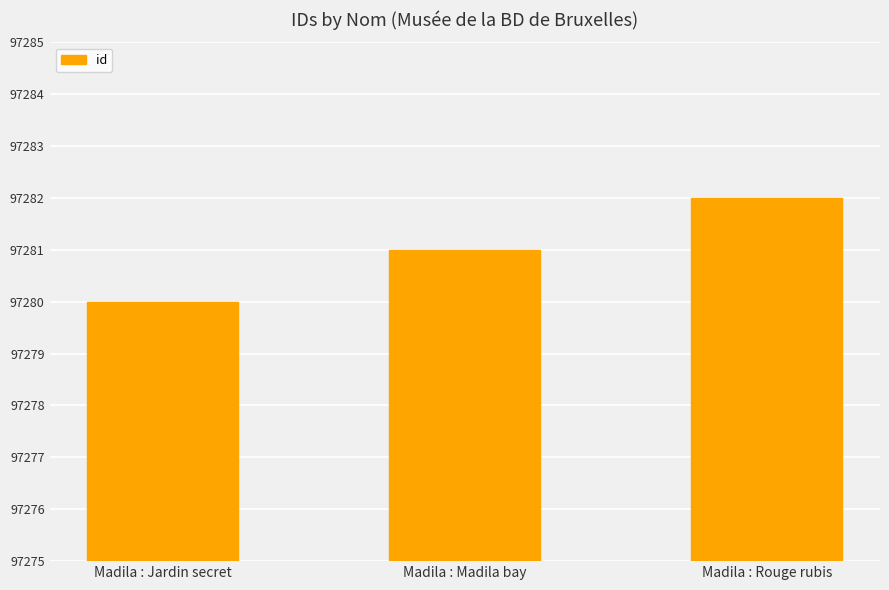

What is the difference between the values at Madila : Rouge rubis and Madila : Jardin secret?

2